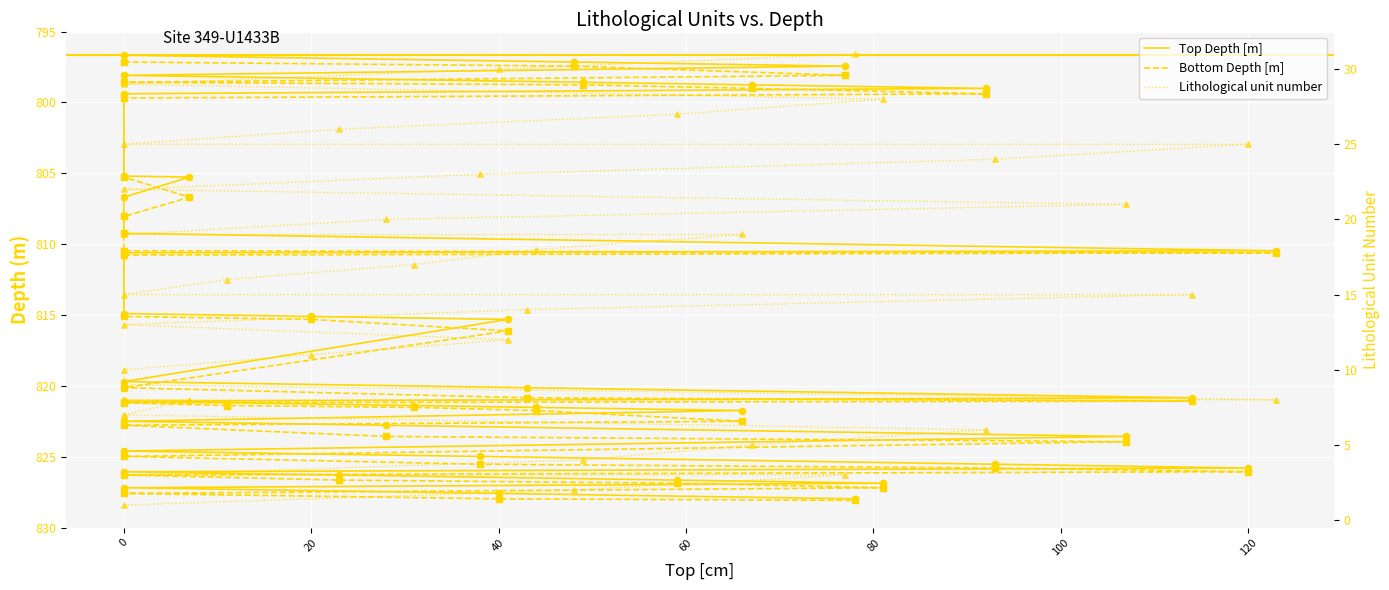

Which series contains the highest Y value?

Bottom Depth [m]